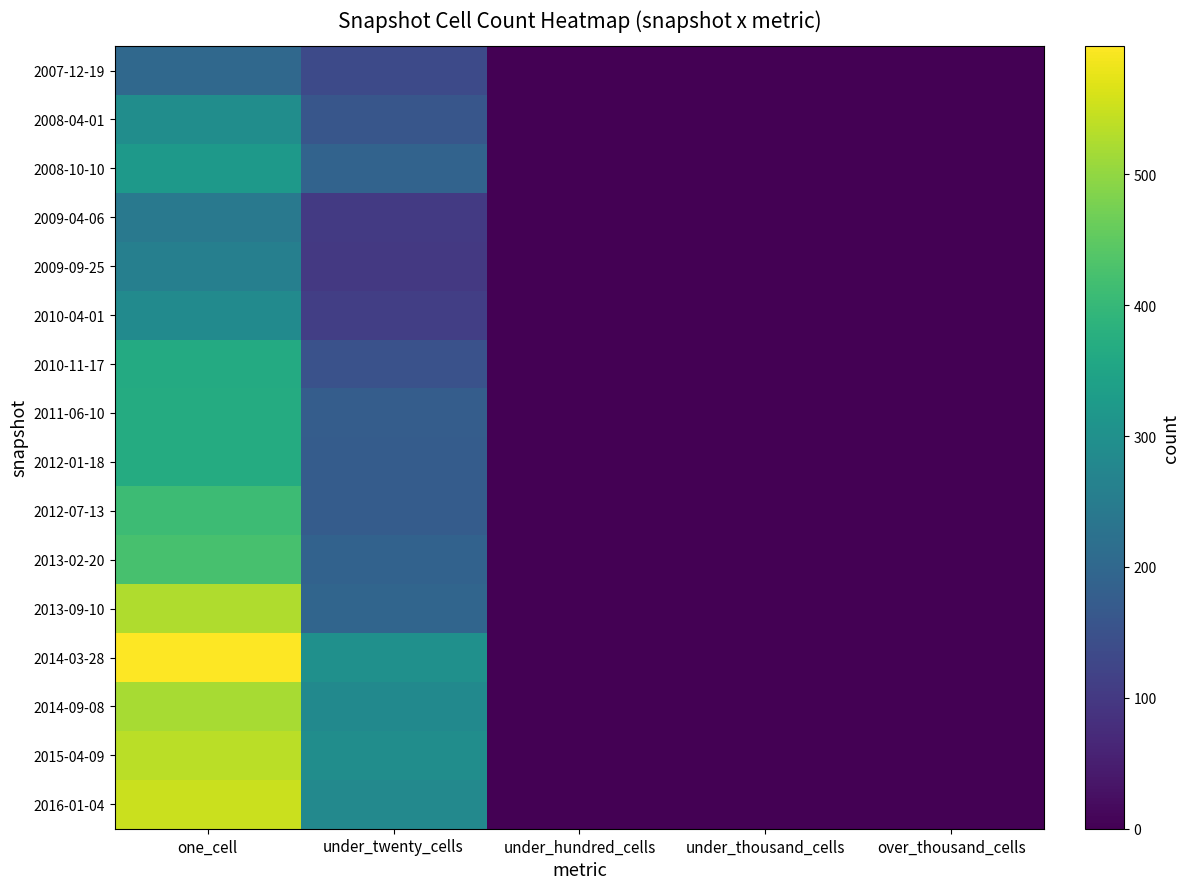

Between under_hundred_cells and under_thousand_cells, which is larger?

under_hundred_cells